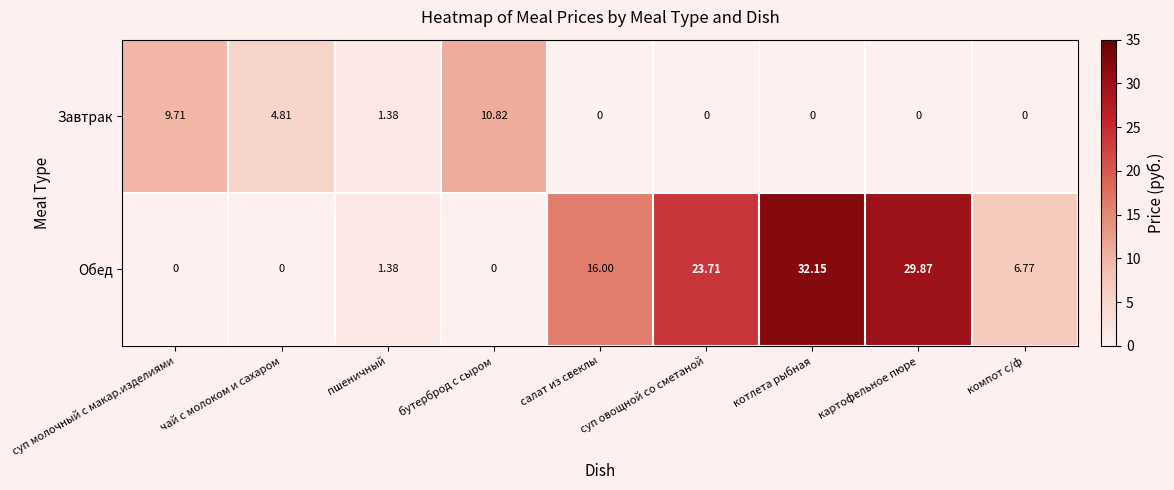

Which series has the widest spread of values?

Обед